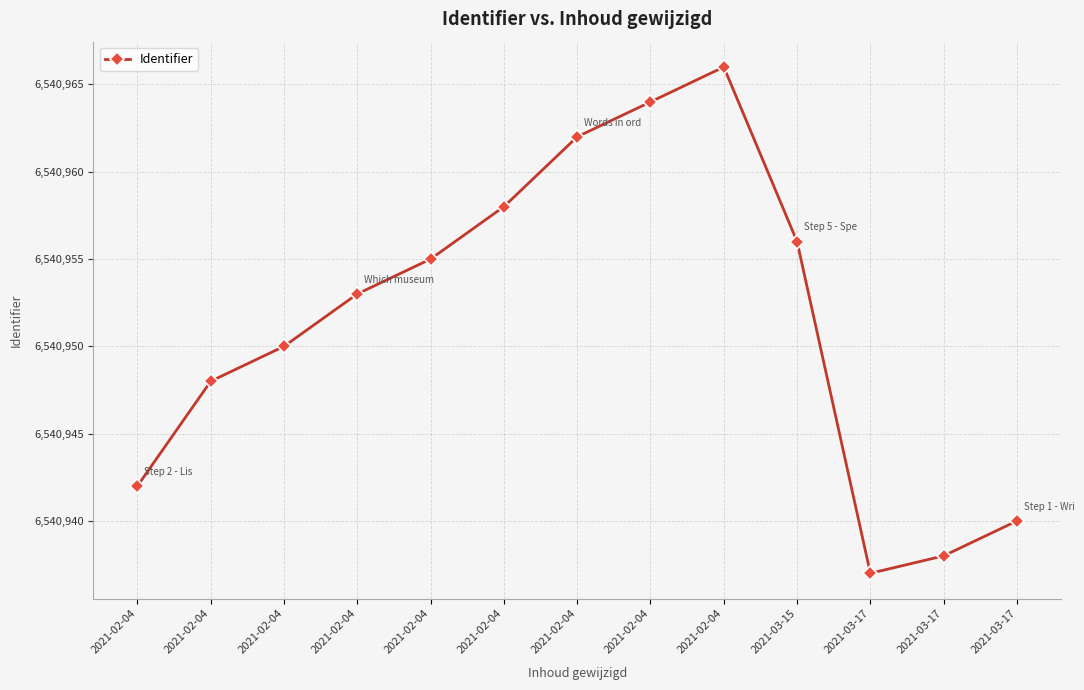

How many interior local peaks (higher than both neighbors) does the data have?

1